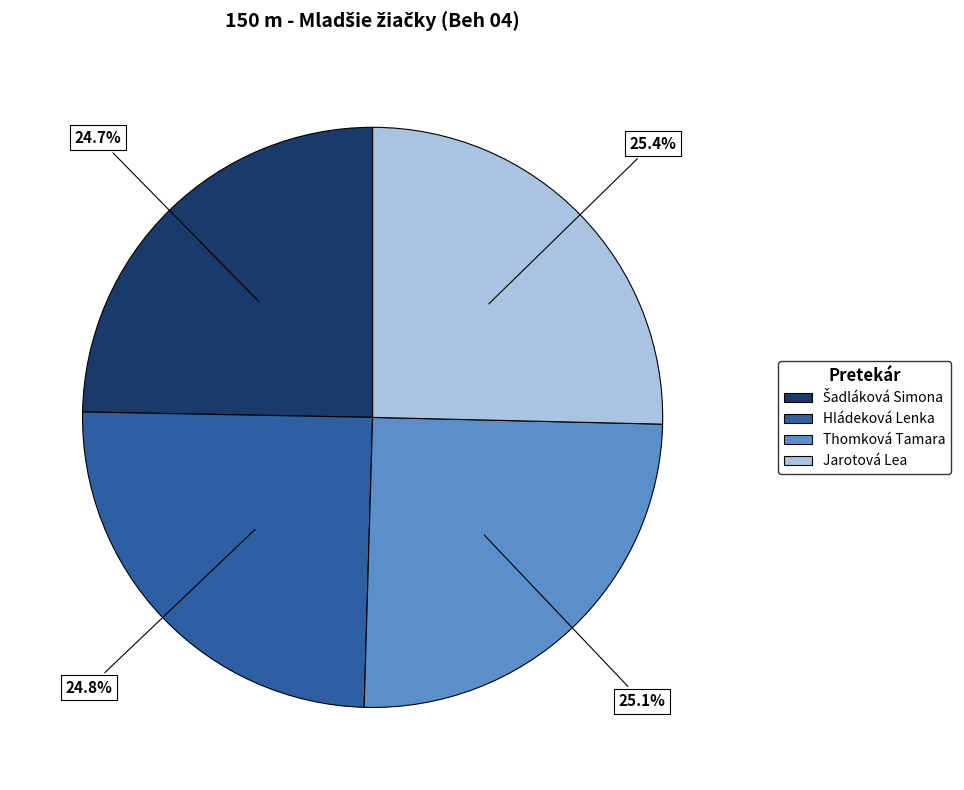

To the nearest percent, what is the difference between the largest and smallest slice percentages?

1%